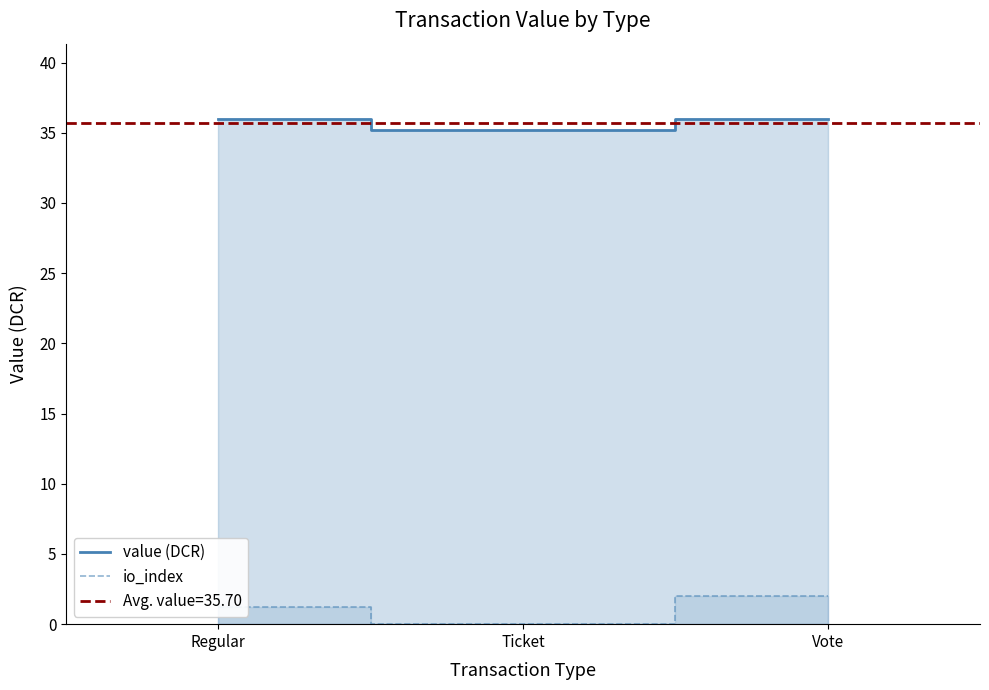

What is the difference between the maximum and minimum values in the value (DCR) series?

0.7